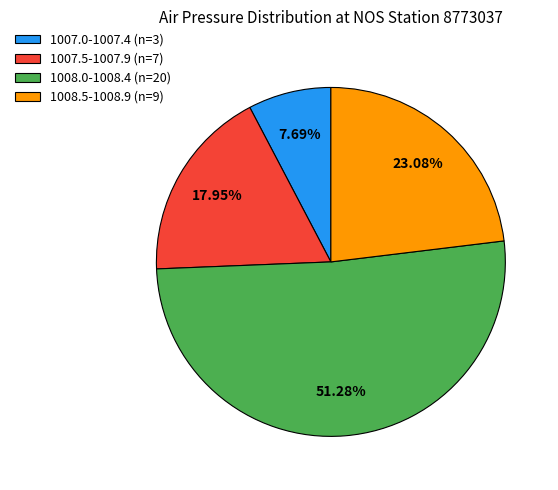

Count the number of slices in the pie.

4